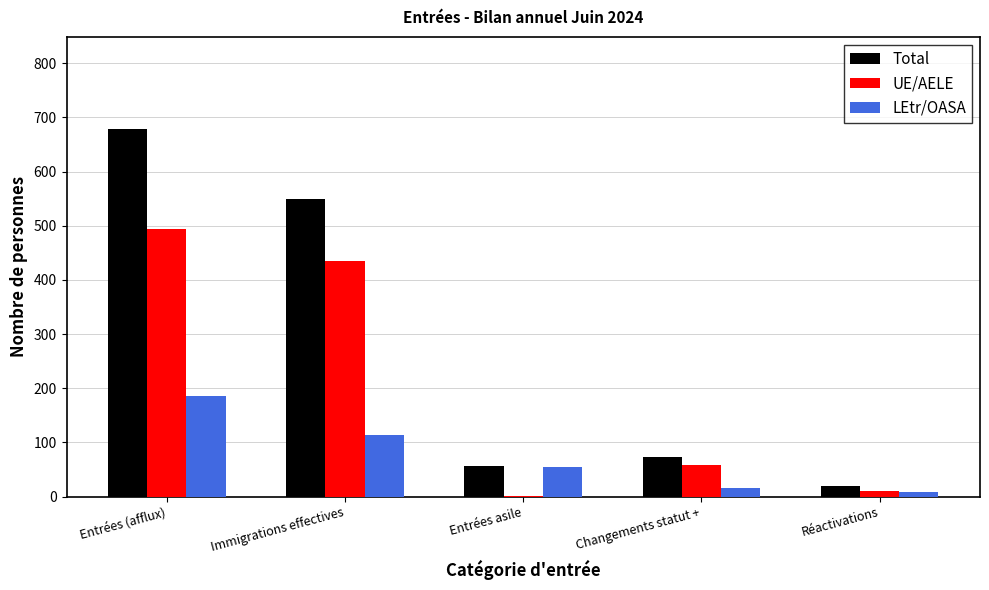

What is the sum of the Total values at Entrées (afflux) and Immigrations effectives?

1228